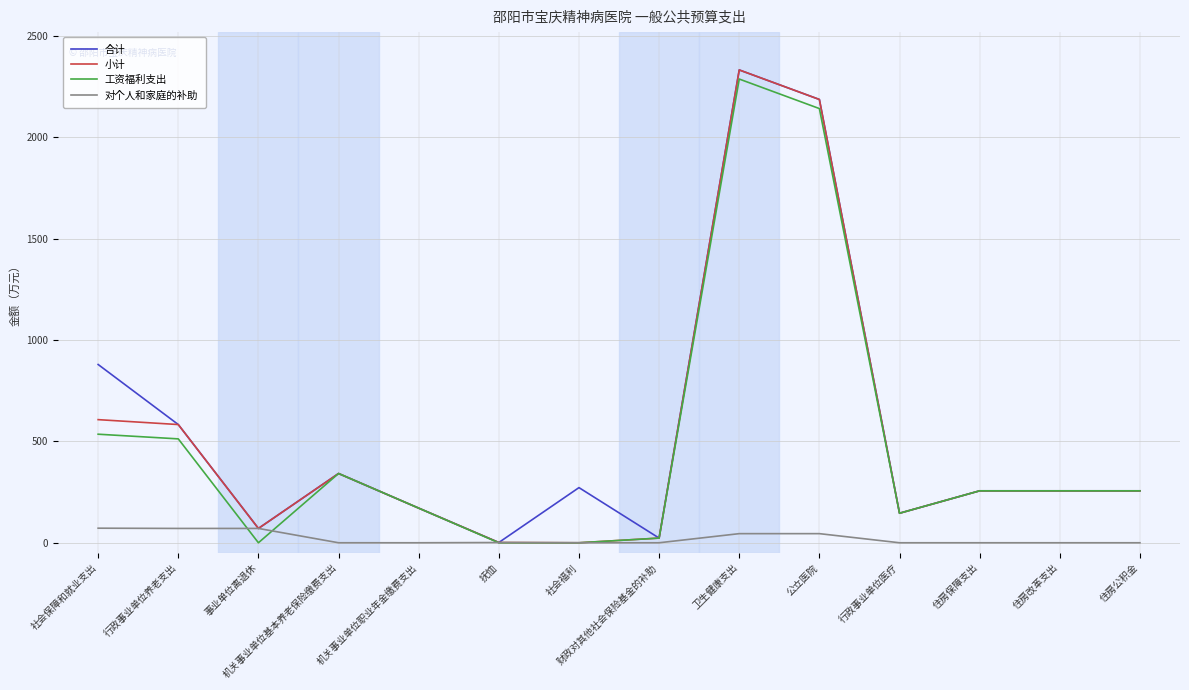

What is the difference between the second highest and minimum values in the 小计 series?

2186.7